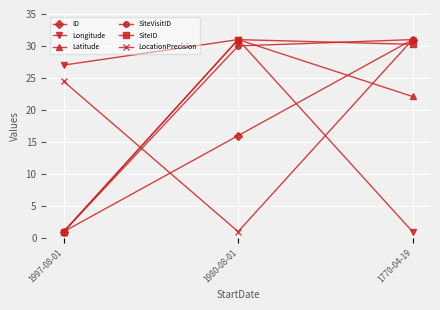

What is the sum of all SiteVisitID values?

62.0